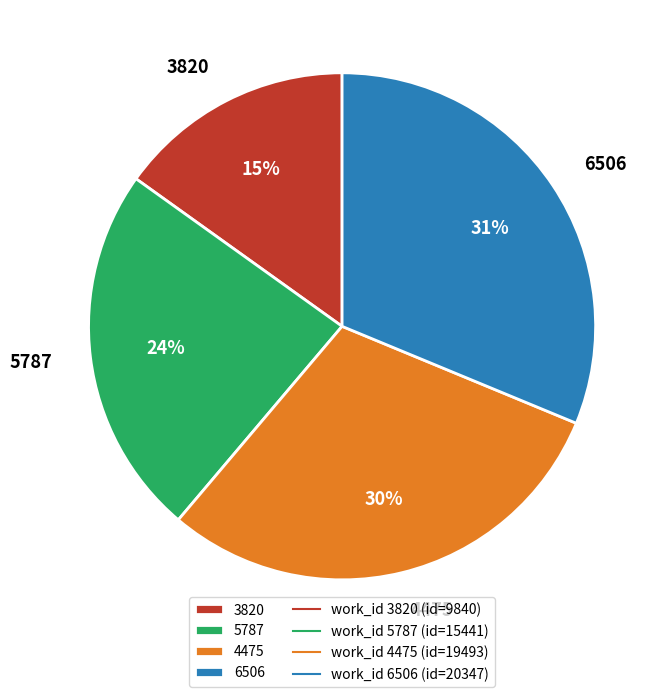

To the nearest percent, what is the difference between the 3820 and 5787 slice percentages?

9%